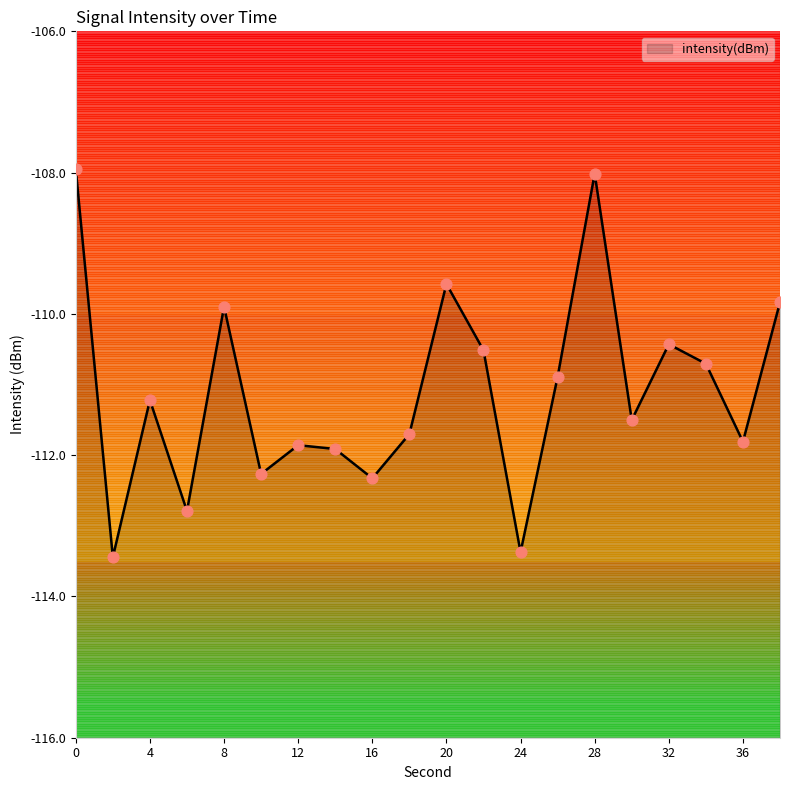

Which has a higher value, 6 or 14?

14